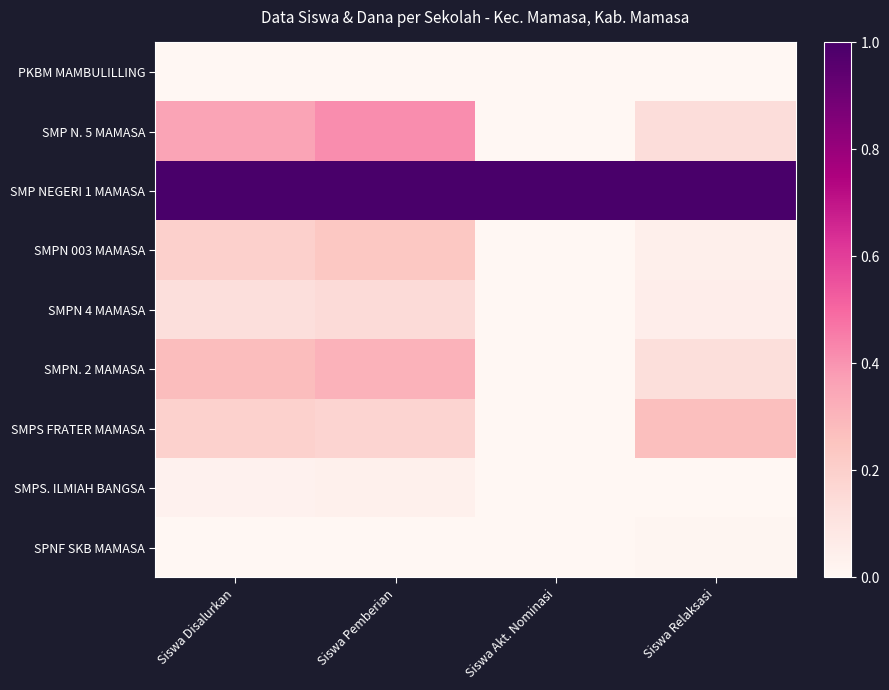

Rank the series at Siswa Pemberian from lowest to highest value.

SPNF SKB MAMASA, PKBM MAMBULILLING, SMPS. ILMIAH BANGSA, SMPN 4 MAMASA, SMPS FRATER MAMASA, SMPN 003 MAMASA, SMPN. 2 MAMASA, SMP N. 5 MAMASA, SMP NEGERI 1 MAMASA